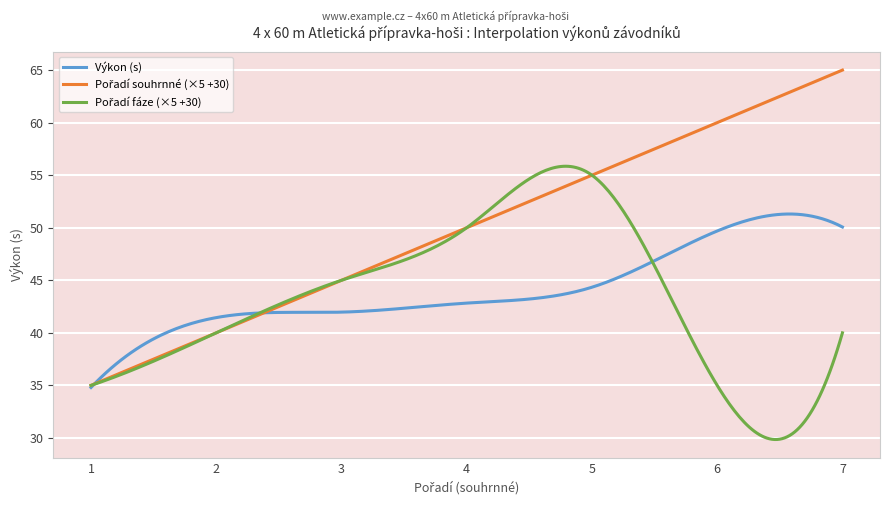

Does the chart have visible grid lines?

Yes